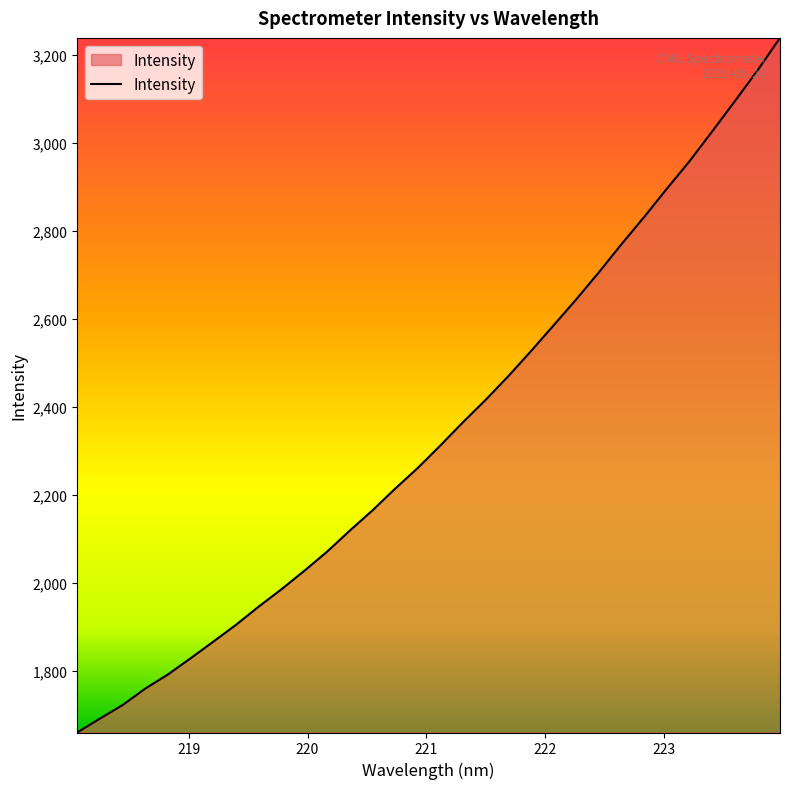

What is the minimum value shown in the chart?

1660.0